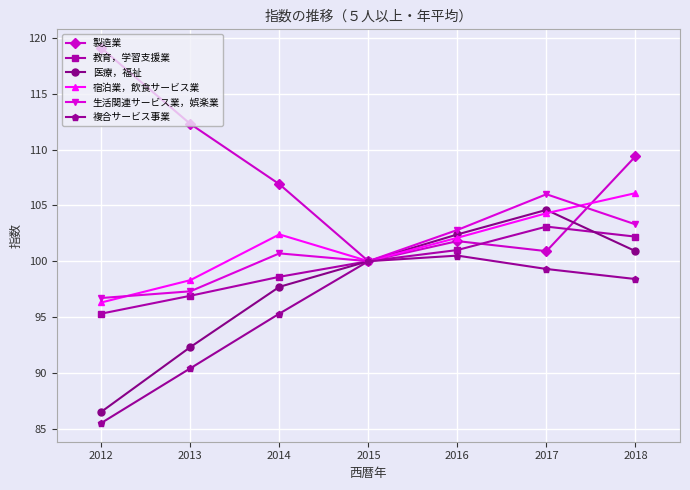

What is the maximum value for 医療，福祉?

104.6